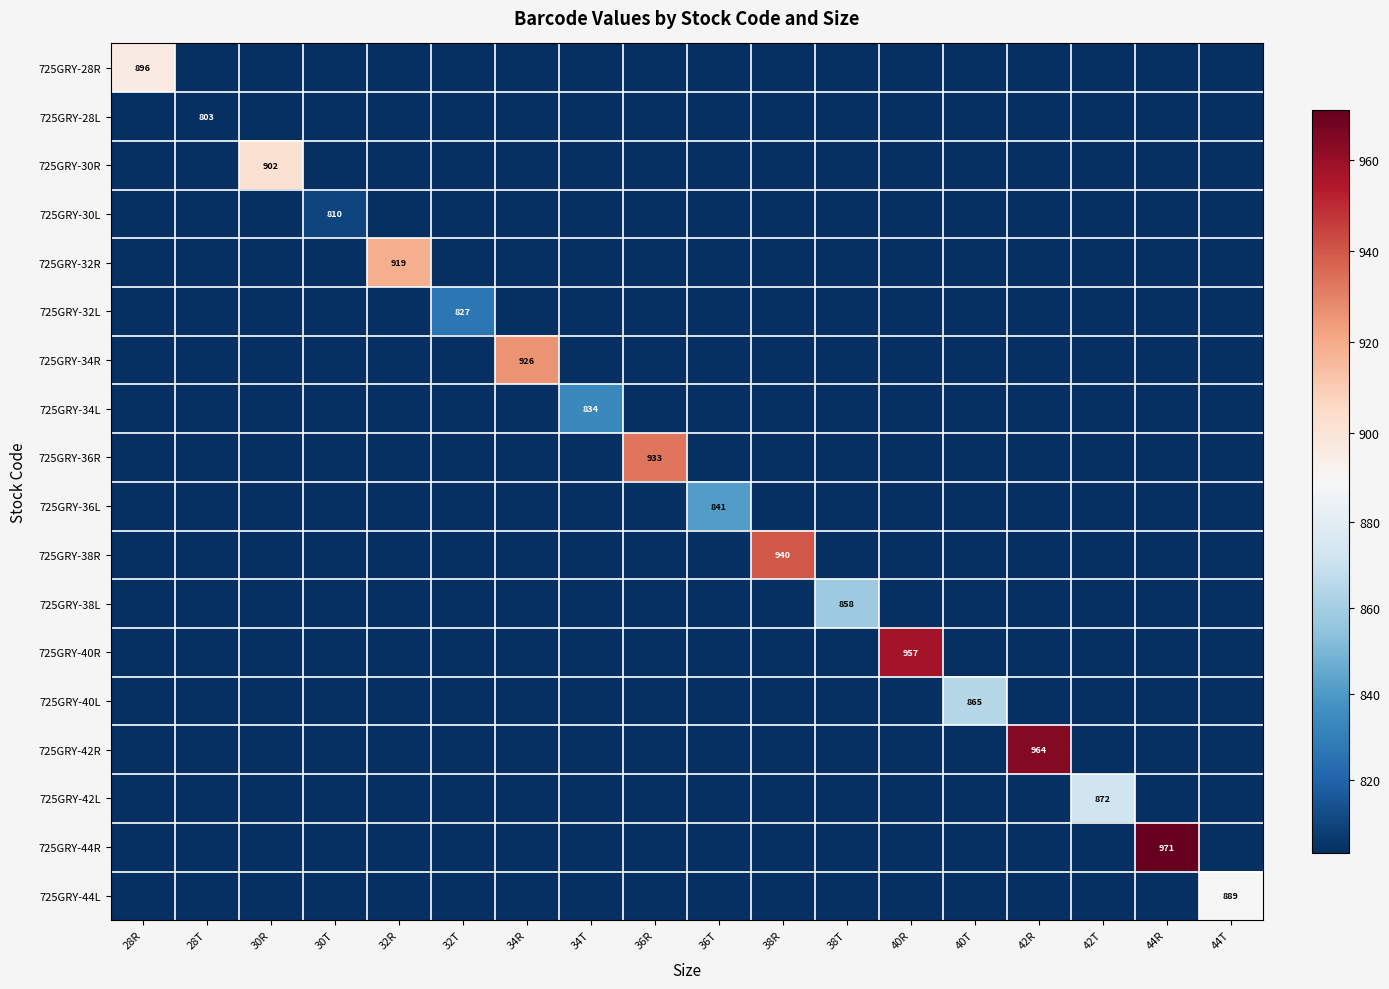

The value of 725GRY-44L at 44T is 257. True or false?

False